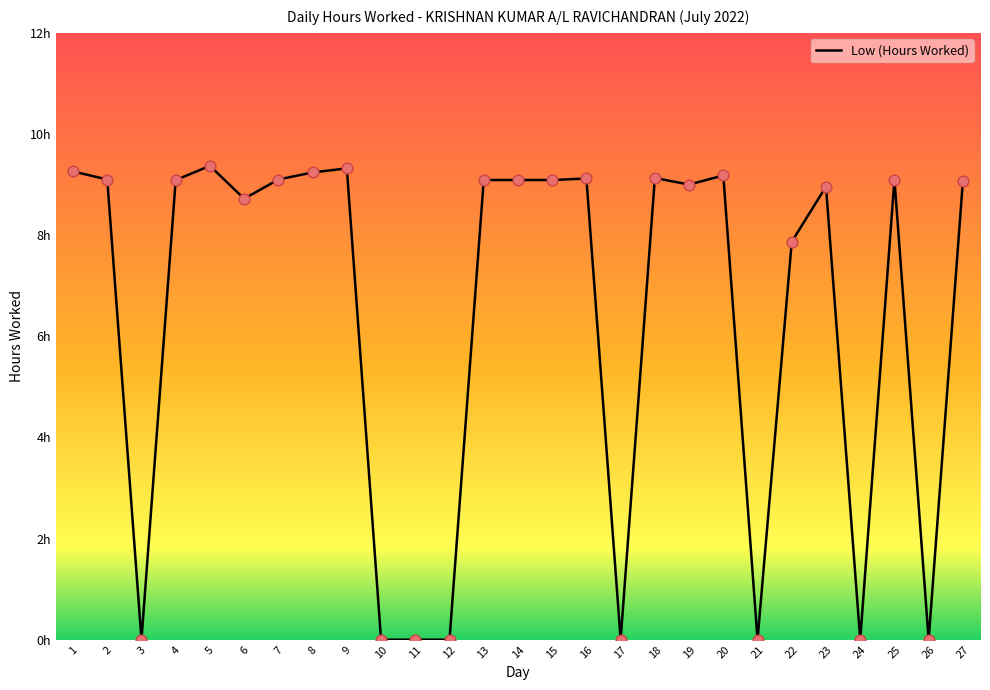

Which has a higher value, 16 or 27?

16